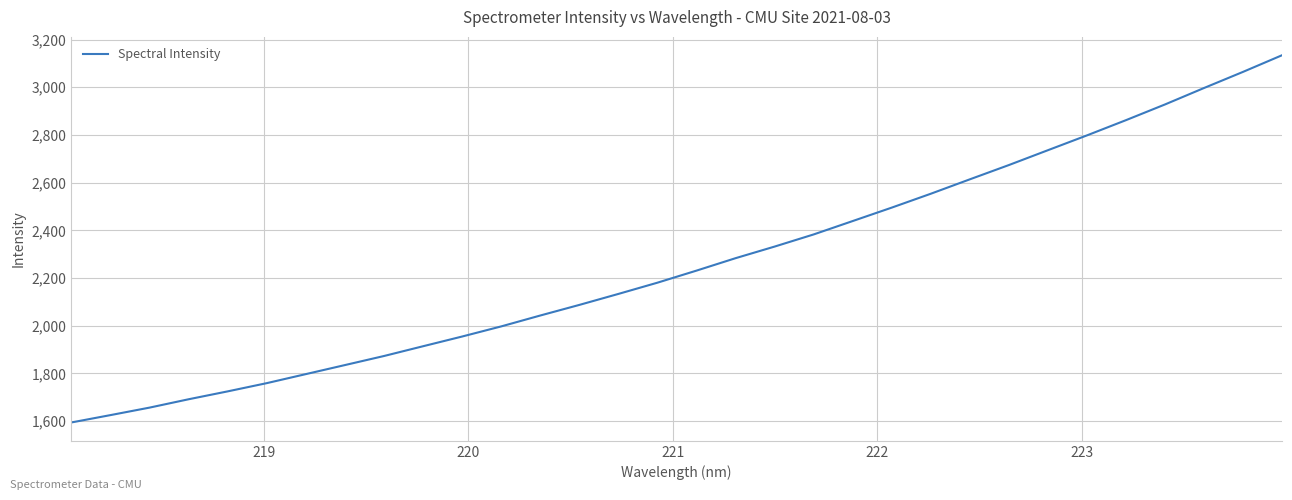

What is the maximum value shown in the chart?

3134.4